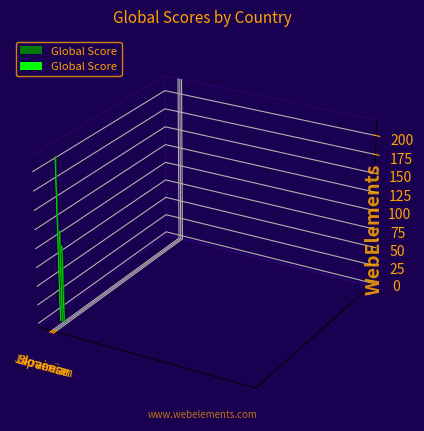

At which label does the data first exceed 28?

Japanese